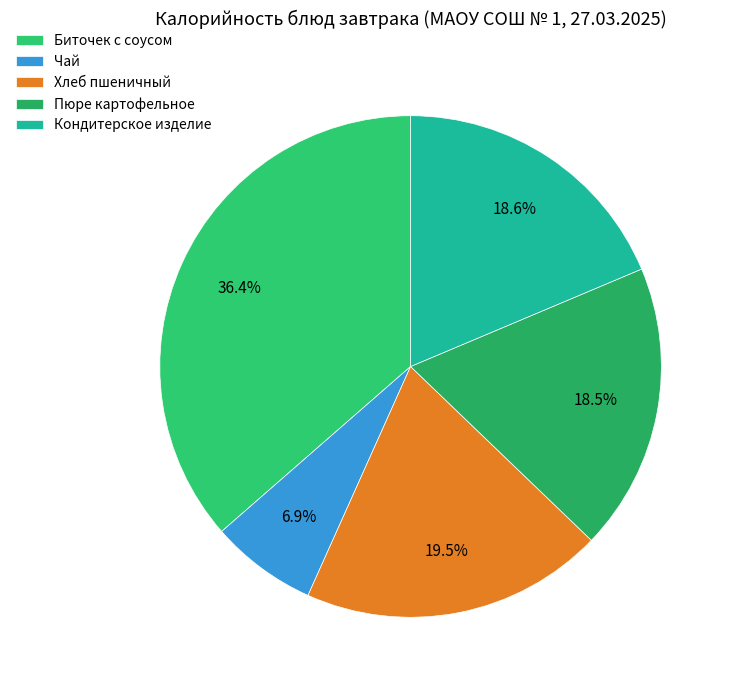

Combined, do Кондитерское изделие and Хлеб пшеничный account for over 50%?

No